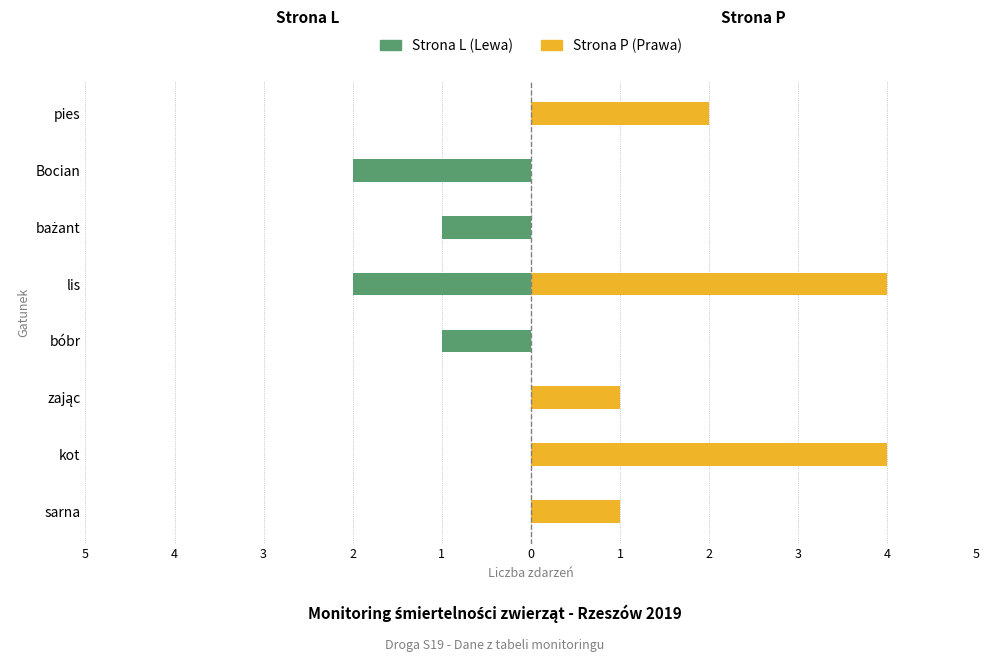

List the series in order of their overall mean, highest first.

Strona P (Prawa), Strona L (Lewa)